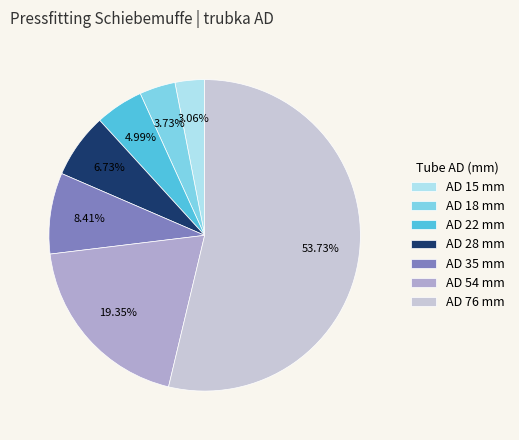

Count the number of slices in the pie.

7